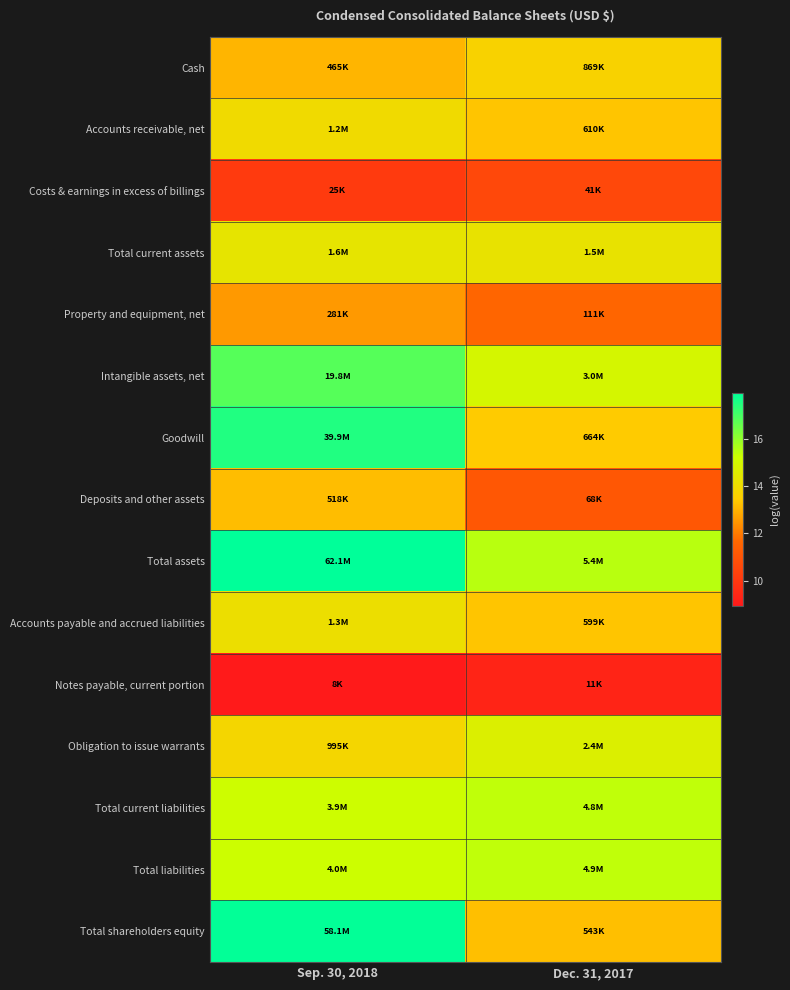

At how many categories does at least one series exceed 10?

2